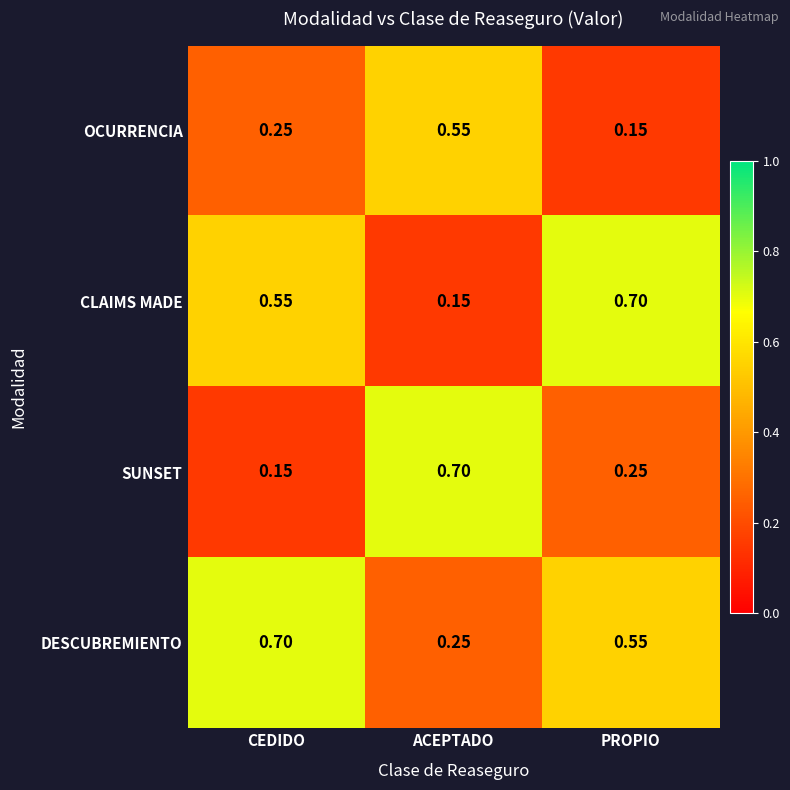

Which series has the largest total across all categories?

DESCUBREMIENTO